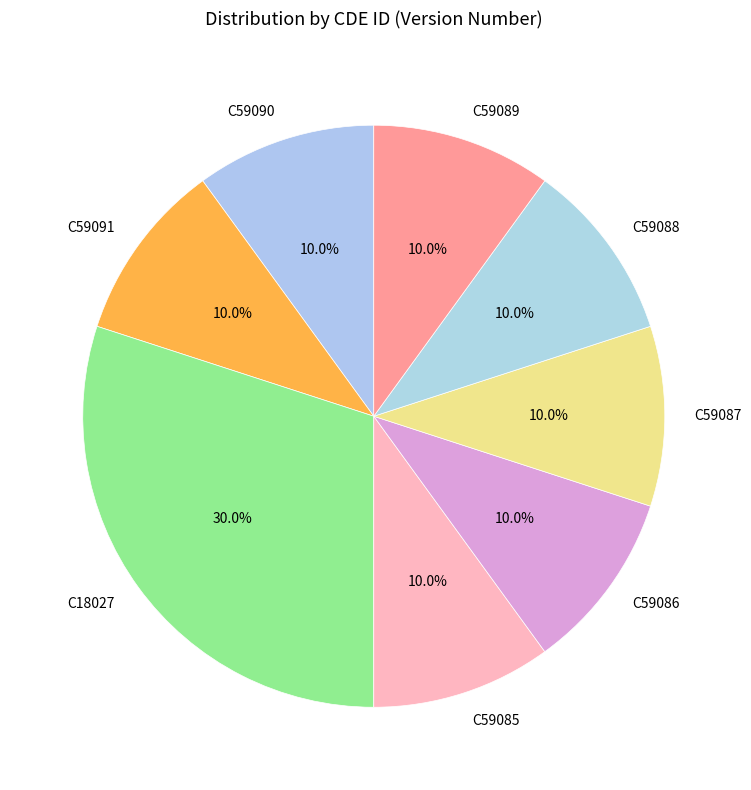

How much of the chart is everything except C59088?

90.0%